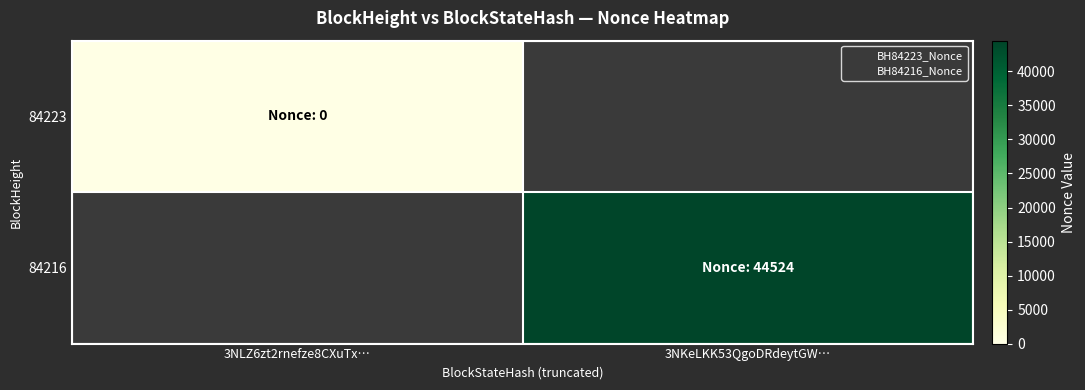

List the series in order of their overall mean, lowest first.

84223, 84216